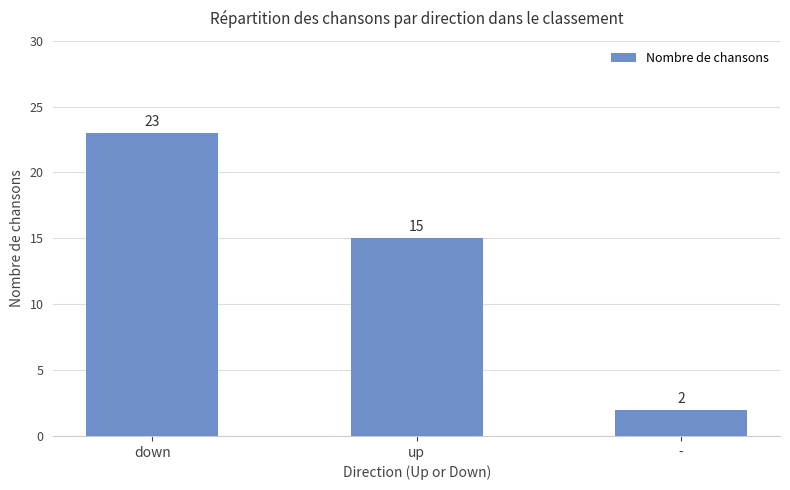

Are the bars horizontal?

No